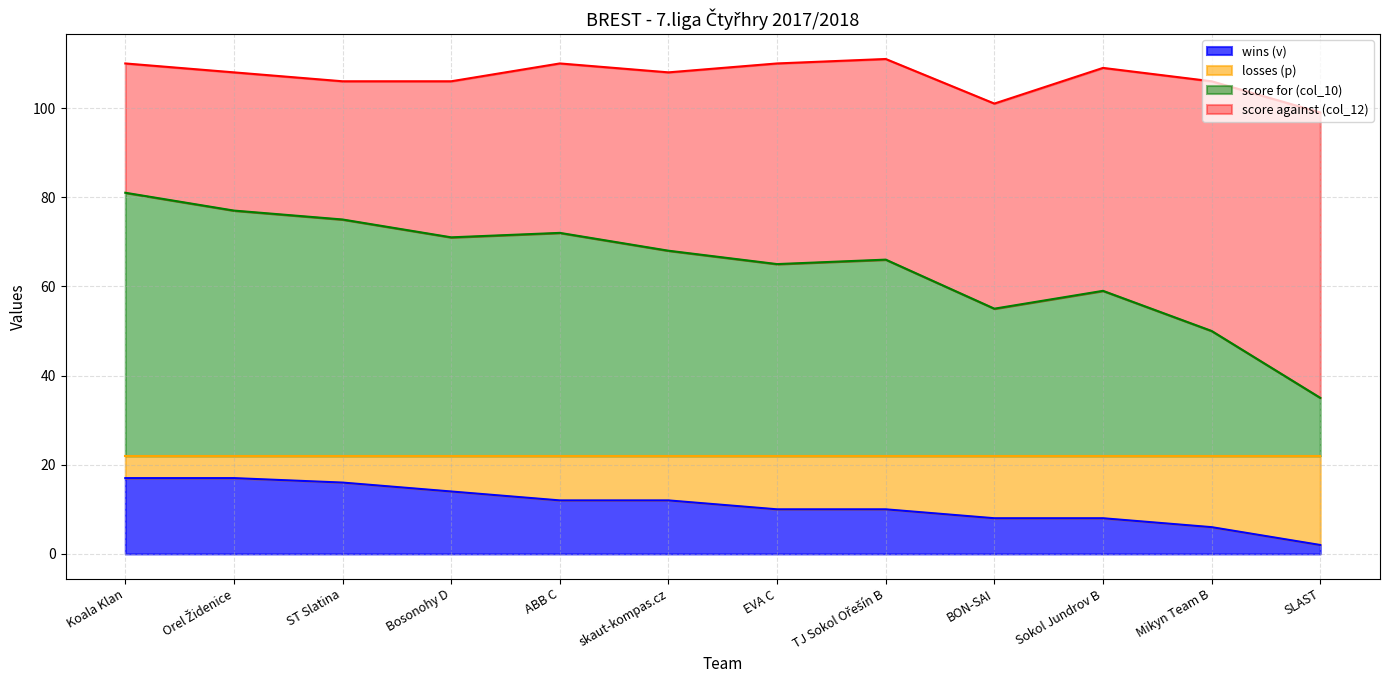

Which category has the highest value in the wins (v) series?

Koala Klan